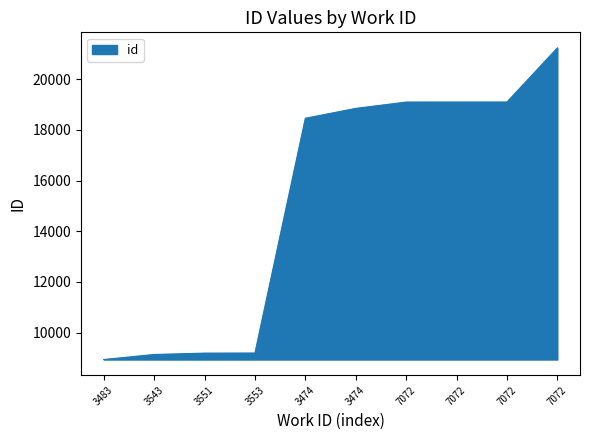

Reading left to right, transcribe all the data shown in this chart.

3483=8939	3543=9137	3551=9191	3553=9194	3474=18458	3474=18848	7072=19097	7072=19098	7072=19099	7072=21234